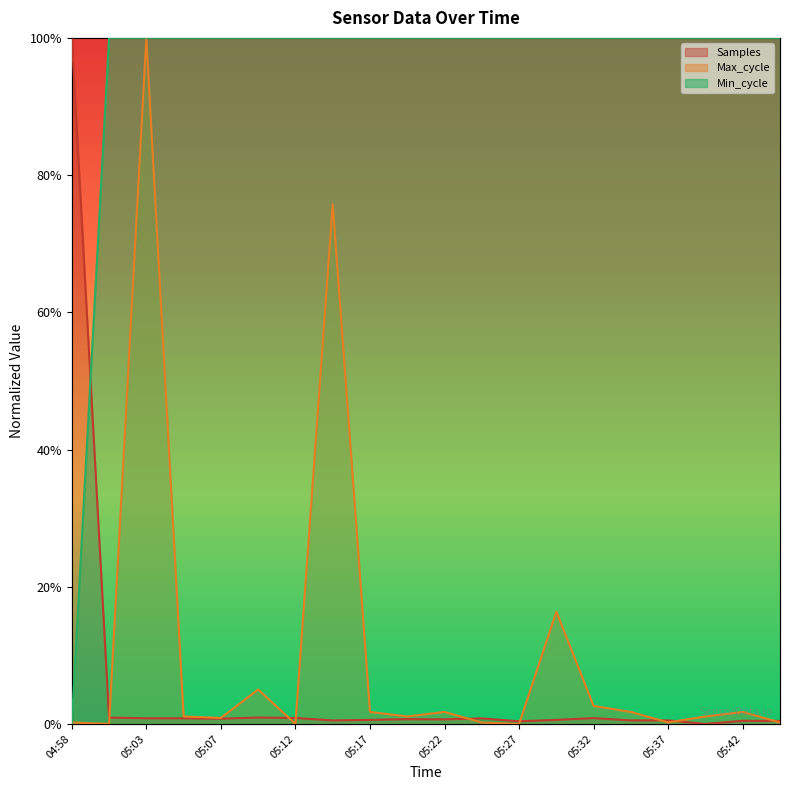

In Samples, how many points are higher than both neighbors (excluding endpoints)?

5